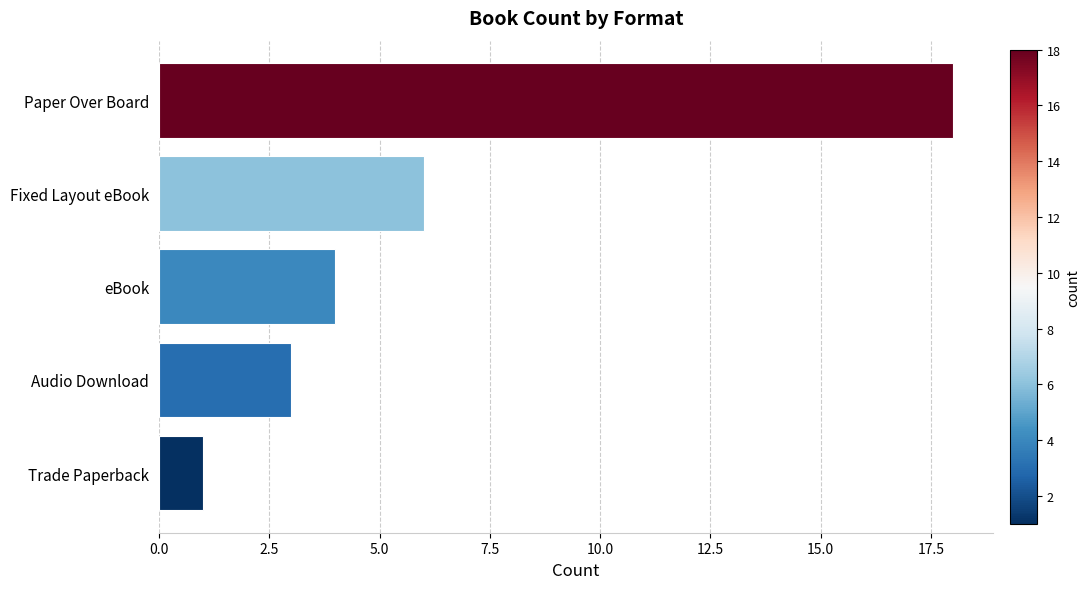

Reading bottom to top, what are all the values shown in this chart?

1	3	4	6	18